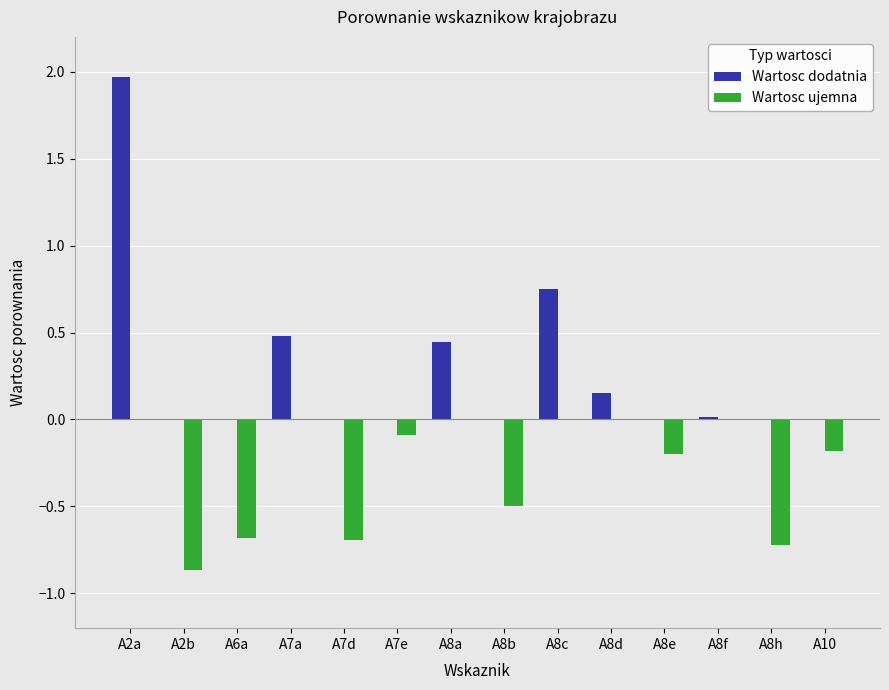

What is the approximate value of Wartosc dodatnia at A2a?

2.0